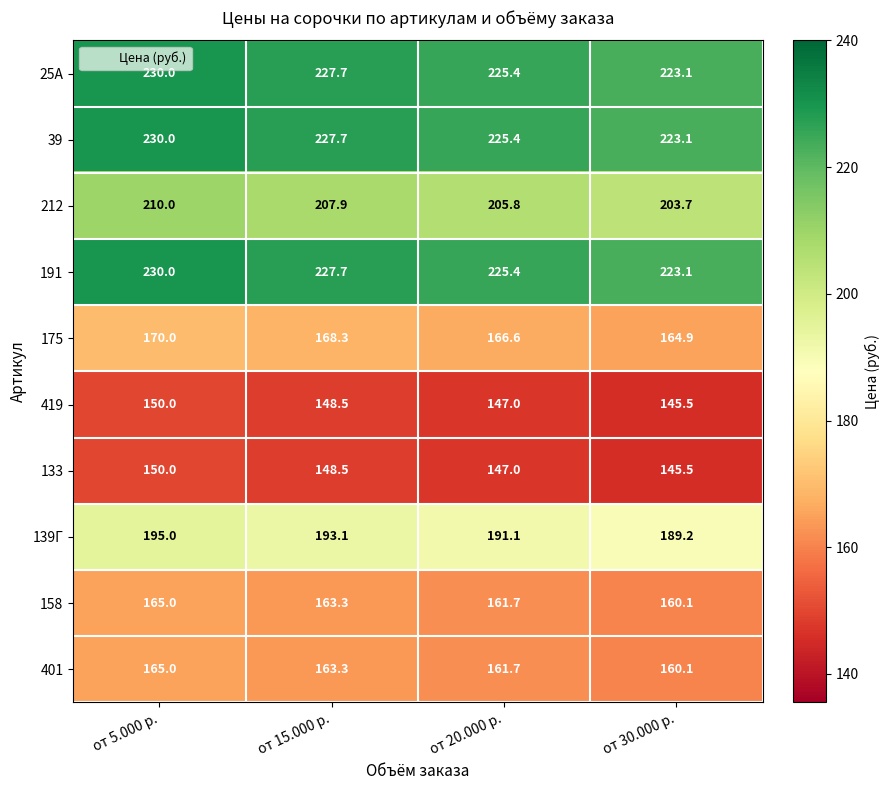

What is the maximum value shown in the chart?

230.0